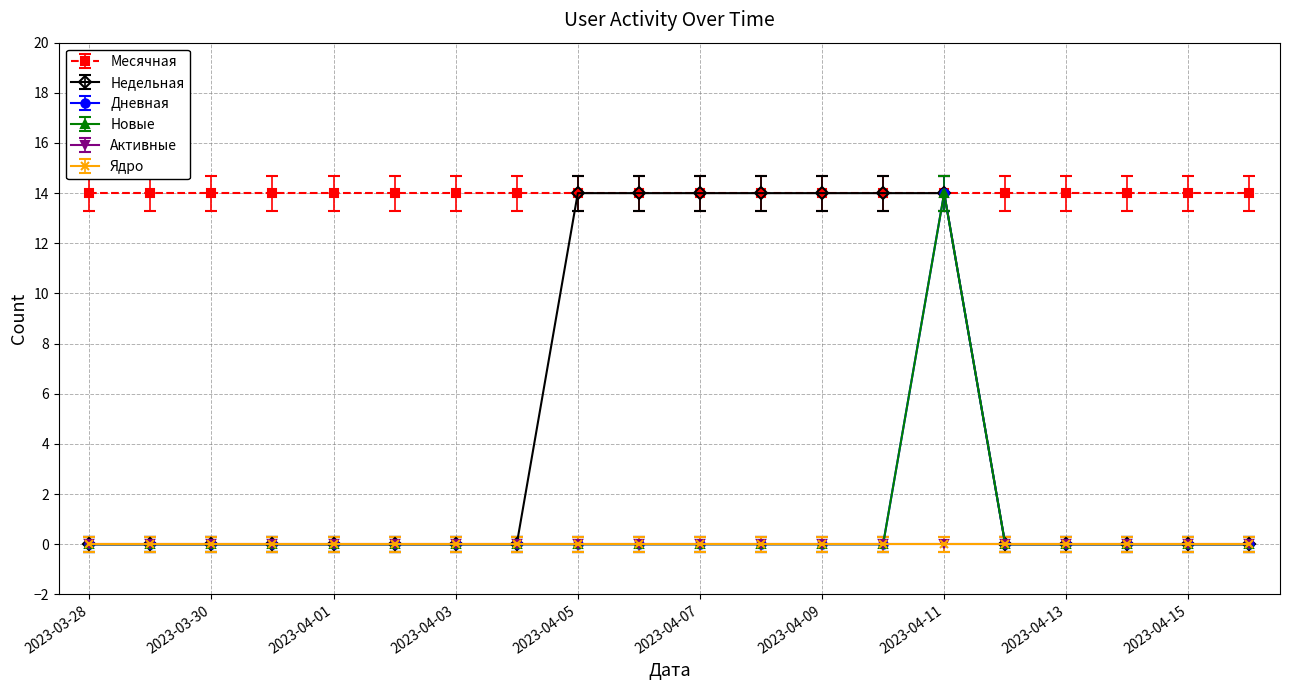

Is this an area chart (filled region under the line)?

No